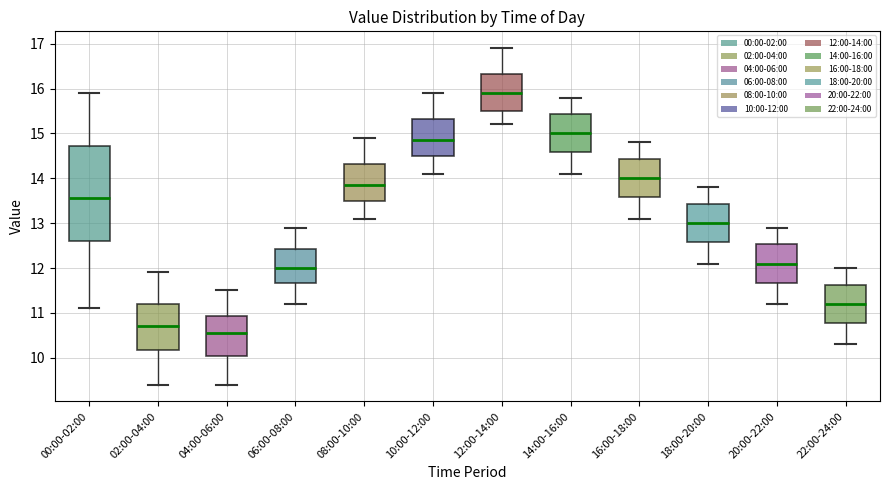

Where does the median line of the box for 08:00-10:00 sit on the y-axis? The values are not printed on the chart, so give them approximately, as read against the axis.

13.9